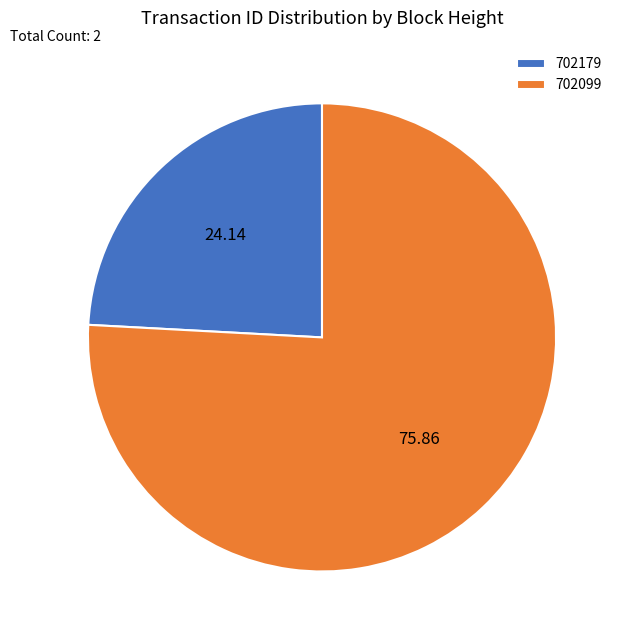

Does 702179 represent more than half of the total?

No